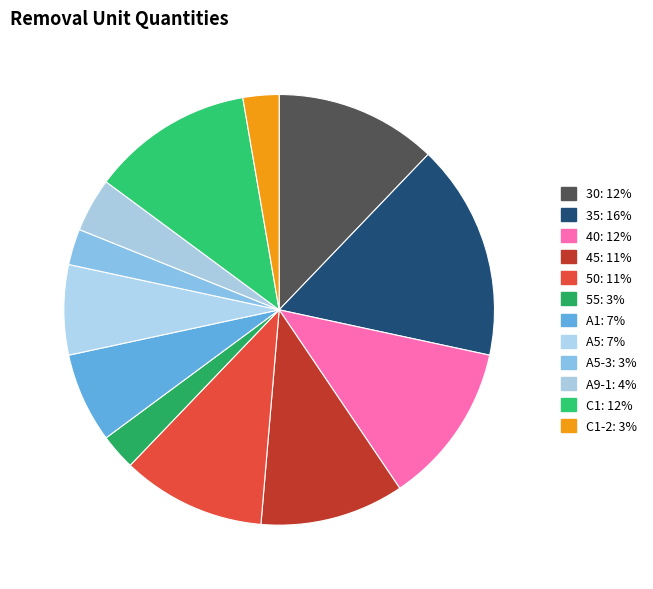

What is the smallest slice in the pie chart?

55